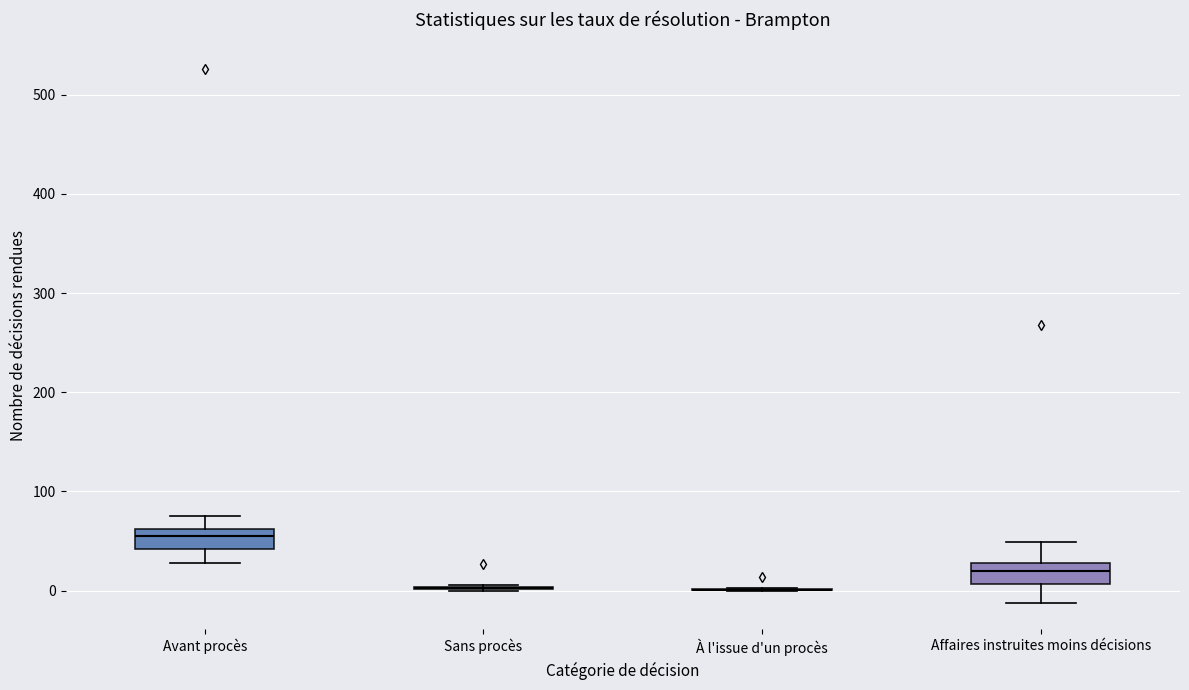

Reading left to right, transcribe this box plot: for each box, give where its median line is, the range the box spans, and where its two whiskers end, as read against the y-axis. The values are not printed on the chart, so give them approximately, as read against the axis.

Avant procès: median 60 (just below the box's upper edge), box 40 to 60, whiskers 30 to 80
Sans procès: box collapsed to a line at 0, whiskers 0 to 10
À l'issue d'un procès: box collapsed to a line at 0, whiskers 0 to 0
Affaires instruites moins décisions: median 20, box 10 to 30, whiskers -10 to 50